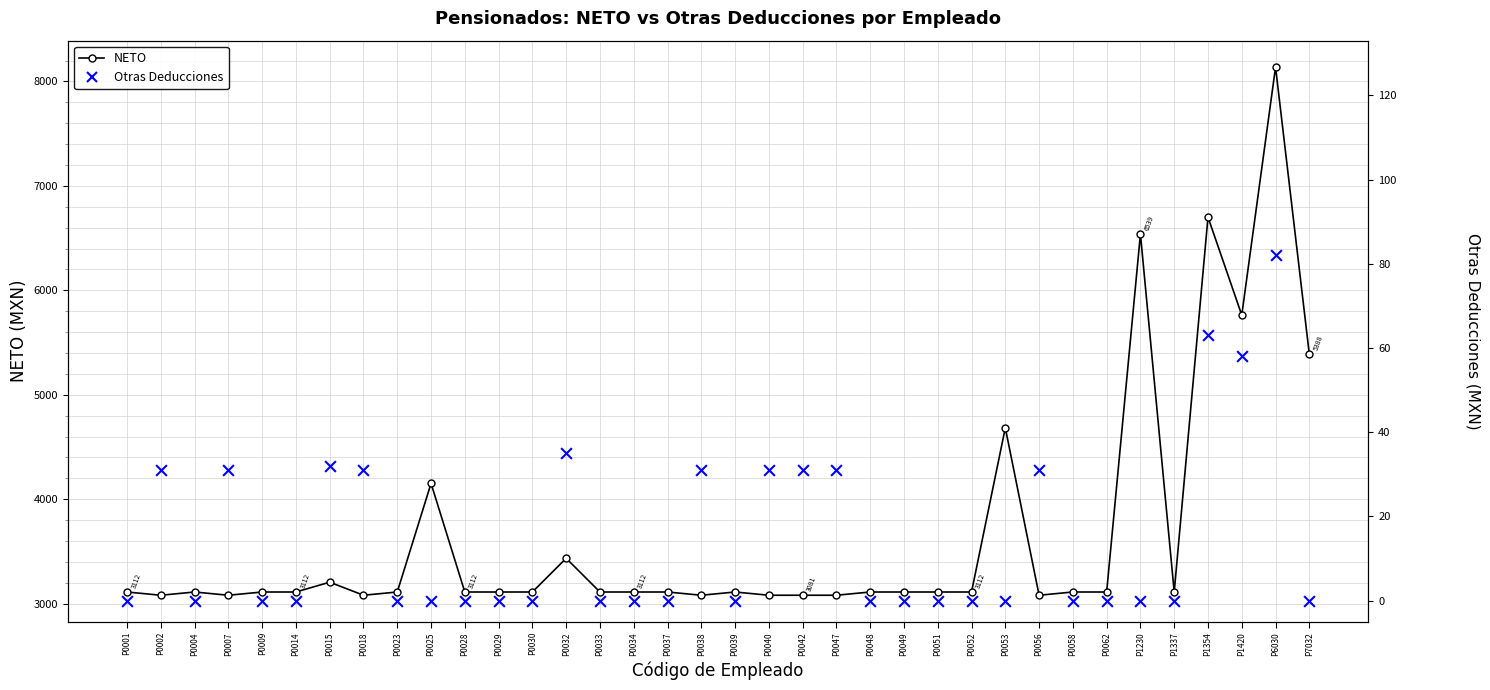

Which series reaches the minimum Y coordinate?

Otras Deducciones